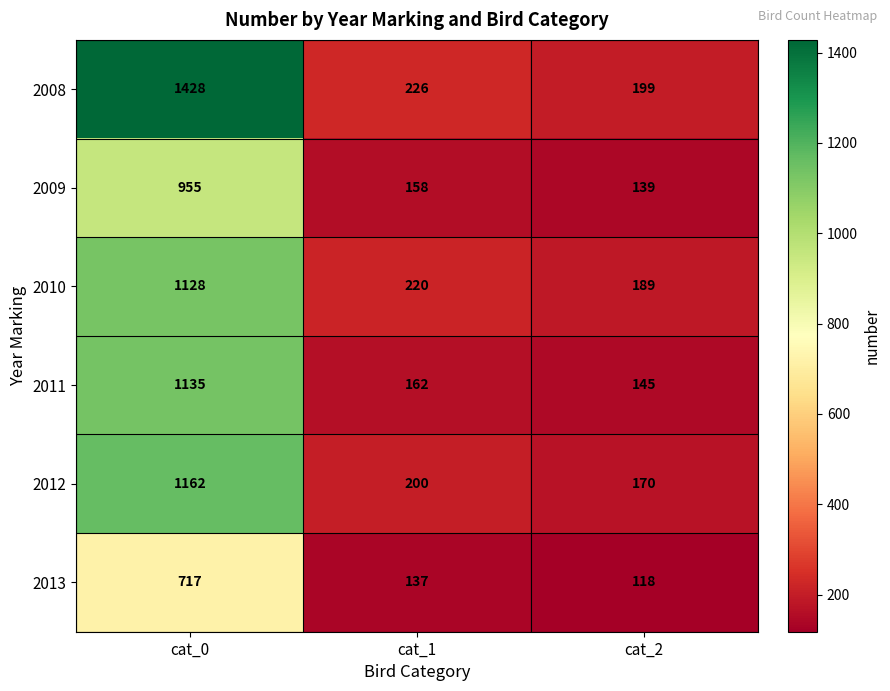

Reading left to right, transcribe all the data shown in this chart.

2008: cat_0=1428	cat_1=226	cat_2=199
2009: cat_0=955	cat_1=158	cat_2=139
2010: cat_0=1128	cat_1=220	cat_2=189
2011: cat_0=1135	cat_1=162	cat_2=145
2012: cat_0=1162	cat_1=200	cat_2=170
2013: cat_0=717	cat_1=137	cat_2=118